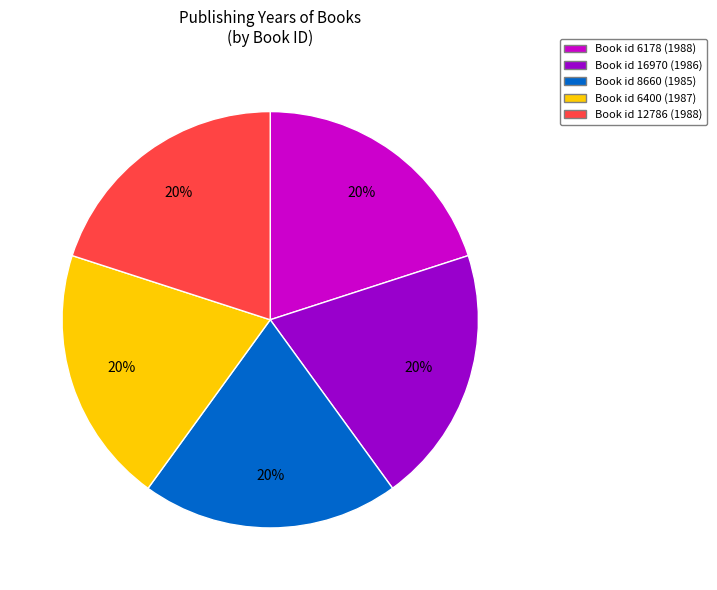

Does any single category account for the majority?

No